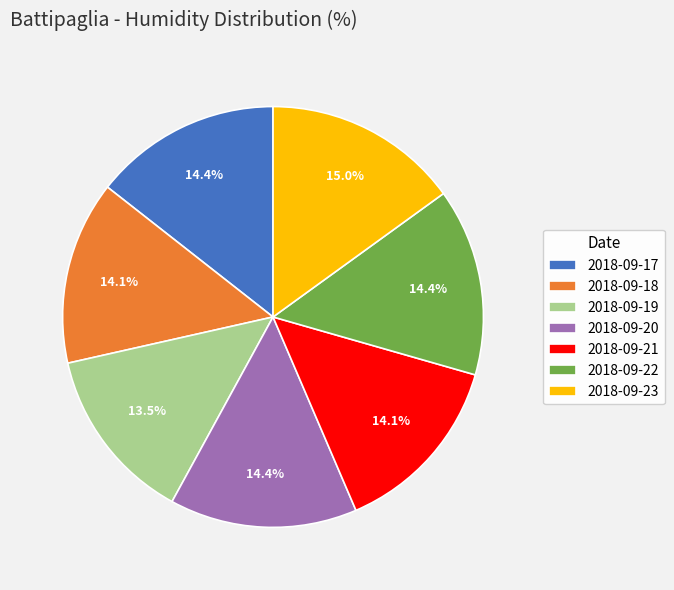

Is 2018-09-23 the majority of the pie?

No